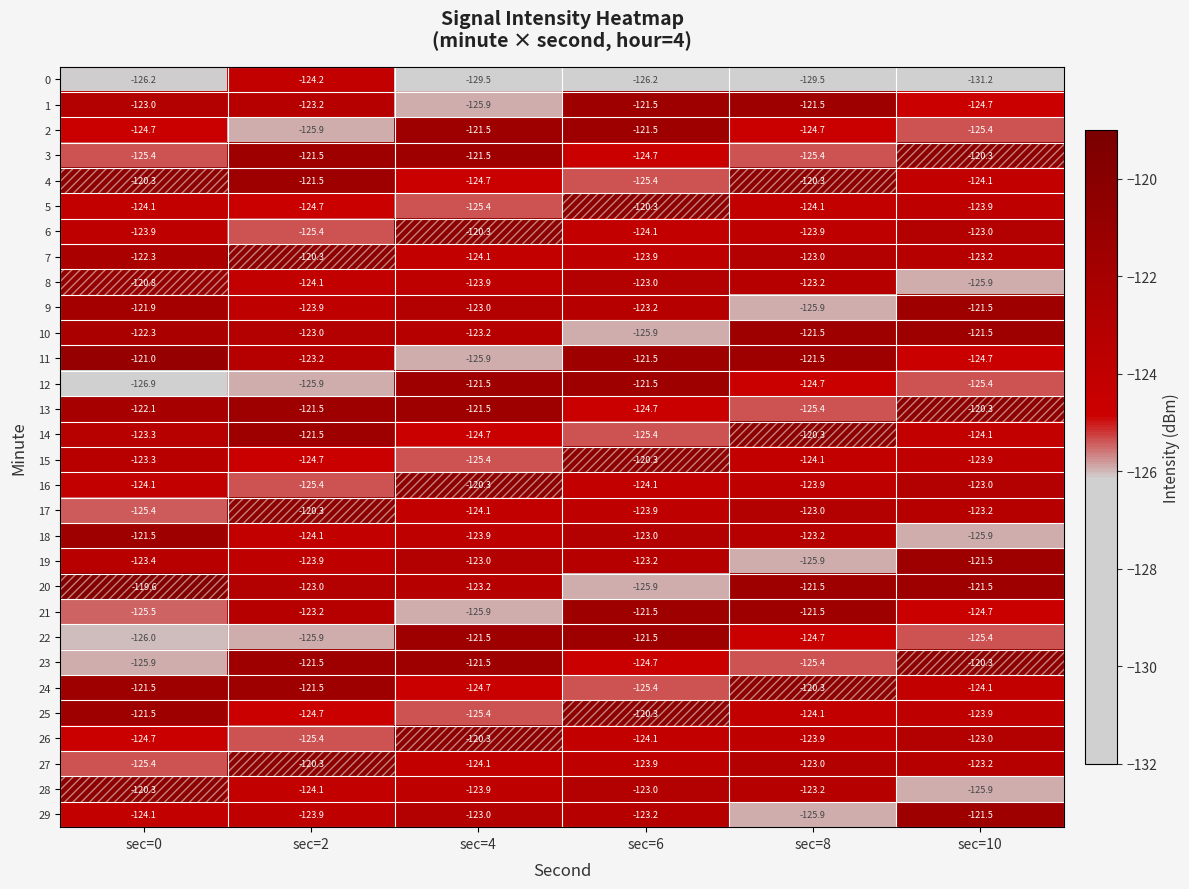

Which series has the largest total across all categories?

20